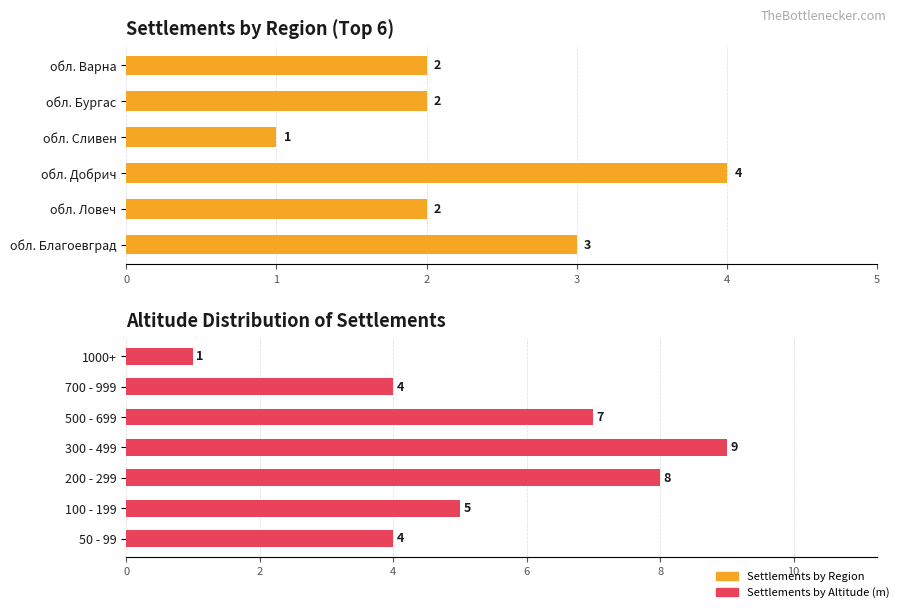

What is the approximate value at 700 - 999?

4